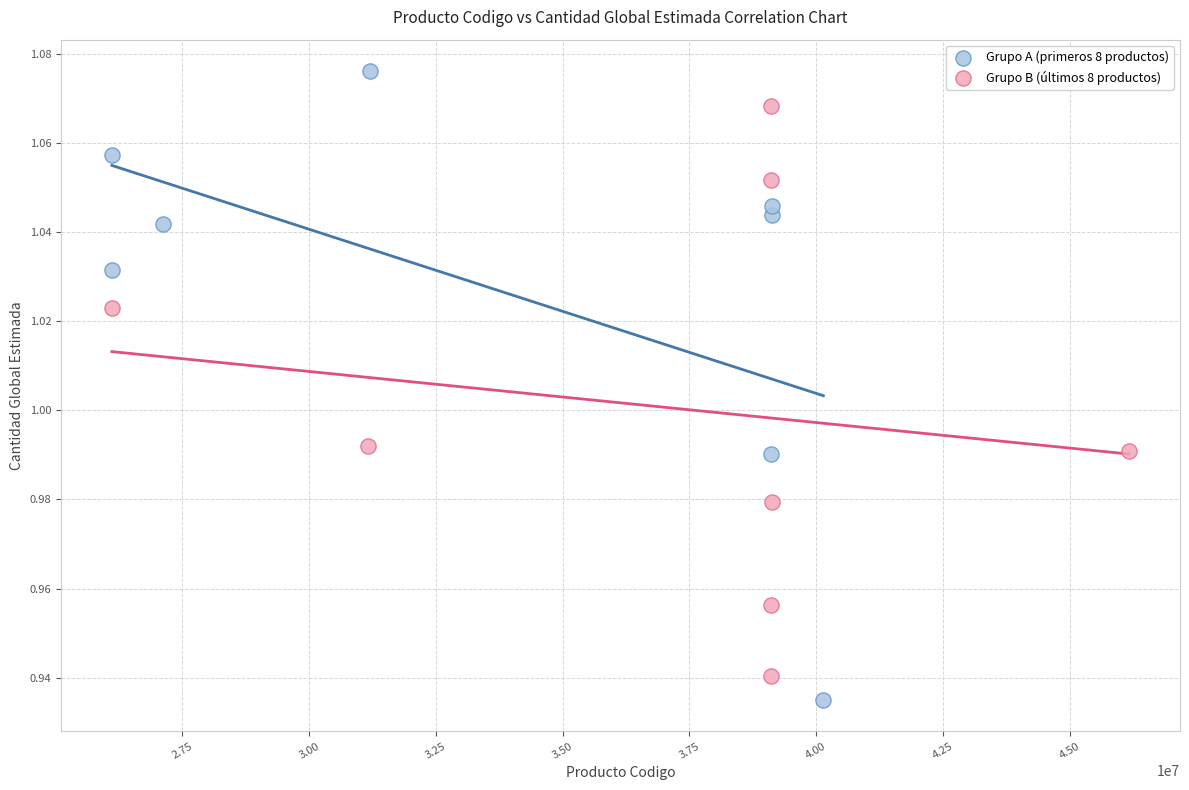

Which series has the largest Y range (max minus min)?

Grupo A (primeros 8 productos)